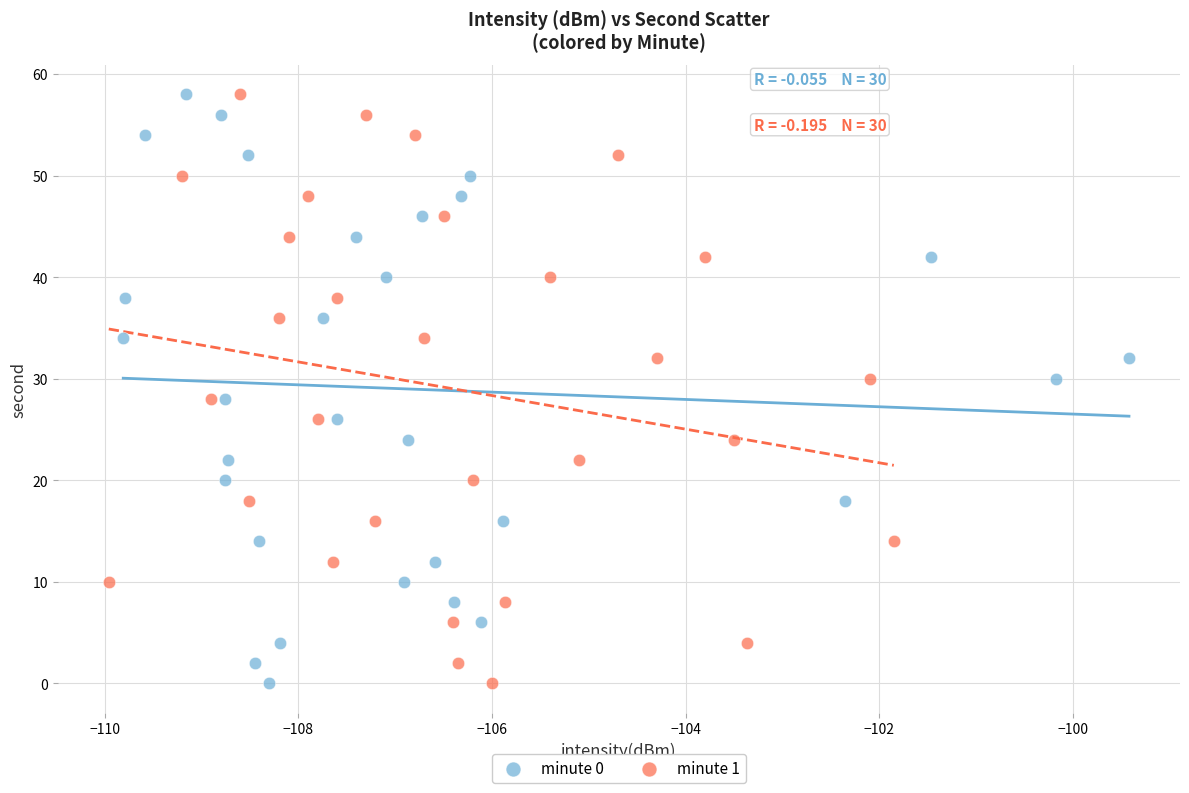

What are all the series names shown in the legend?

minute 0, minute 1